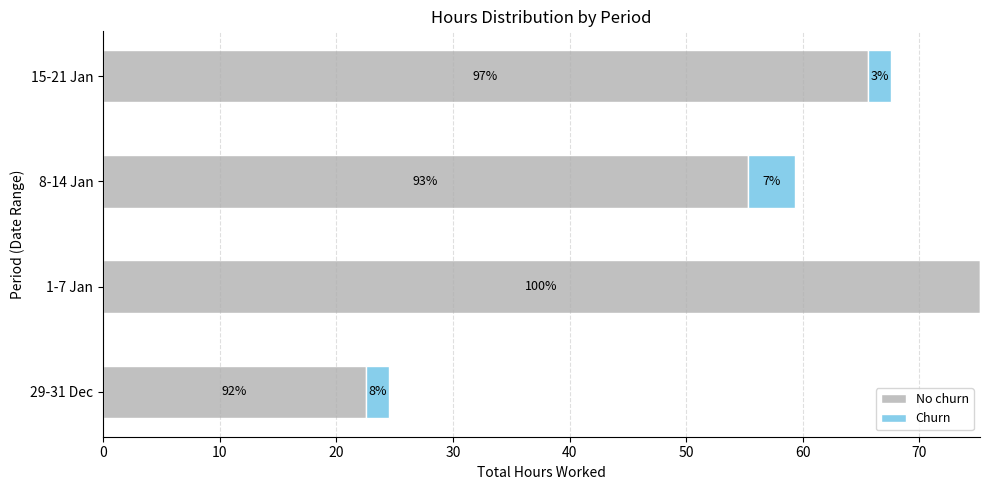

What is the value of the No churn bar at the 1st from the left?

22.5